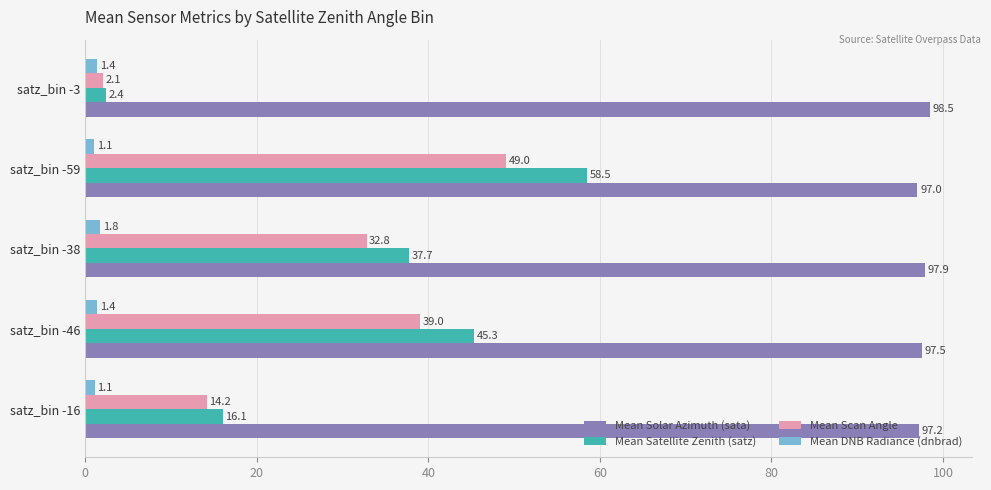

Rank the categories by Mean Satellite Zenith (satz) value from highest to lowest.

satz_bin -59, satz_bin -46, satz_bin -38, satz_bin -16, satz_bin -3